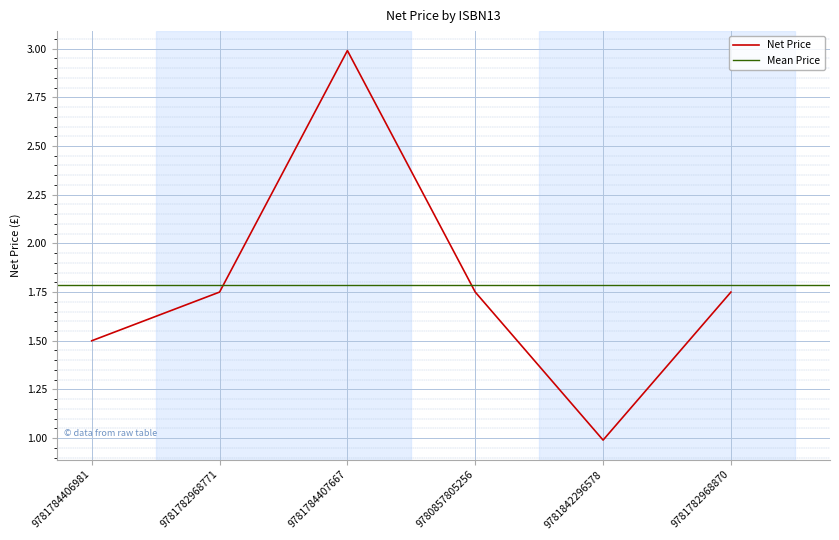

The value at 9781842296578 is 1.6. True or false?

False